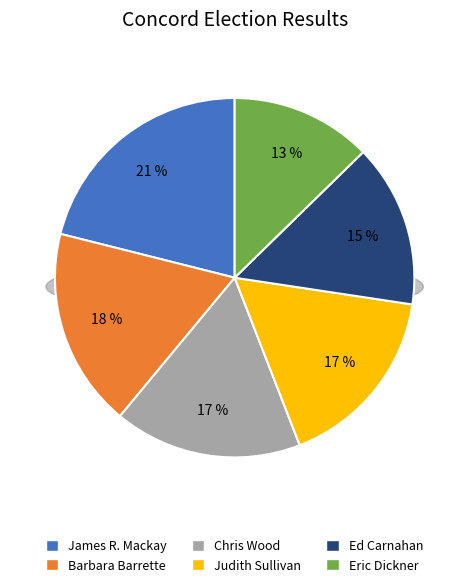

The Eric Dickner slice represents 13% of the pie. True or false?

True